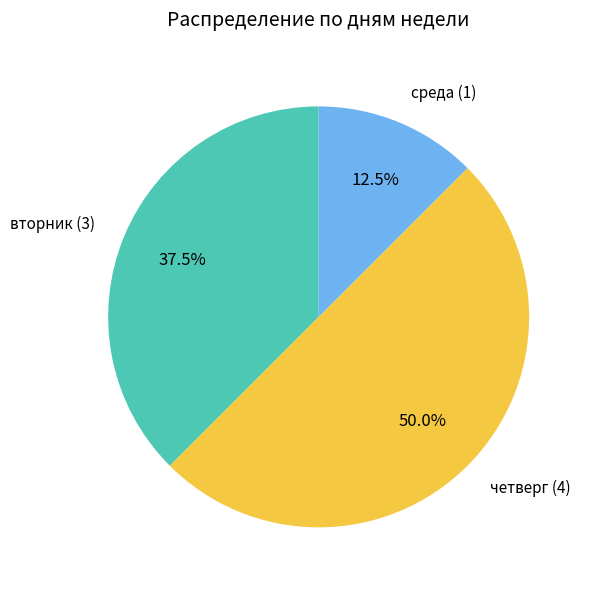

What percentage is NOT represented by вторник?

62.5%